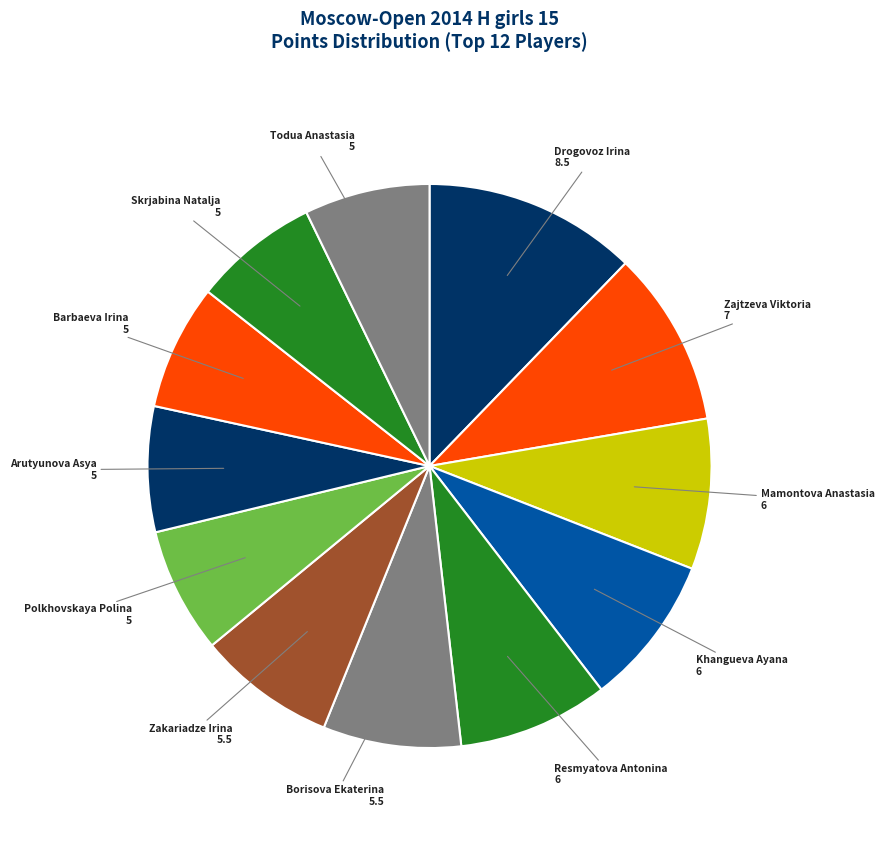

Approximately how many times larger is the value at Skrjabina Natalja compared to Arutyunova Asya?

1.0